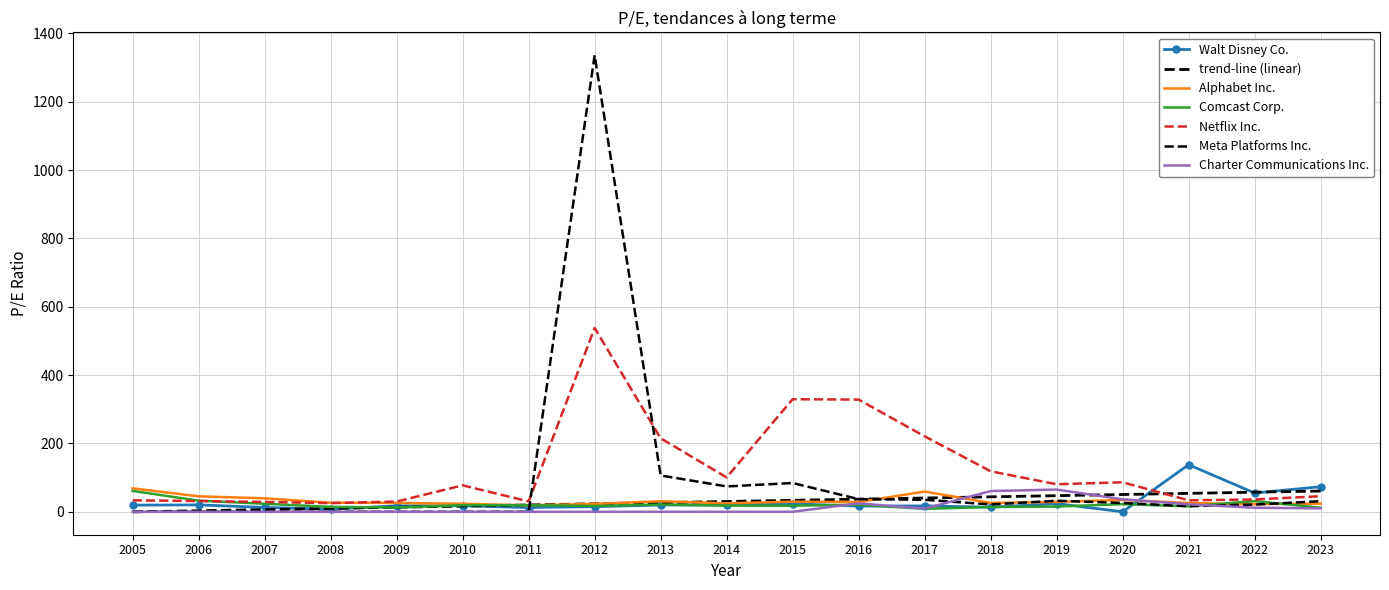

At which category is the sum across all series the highest?

2012